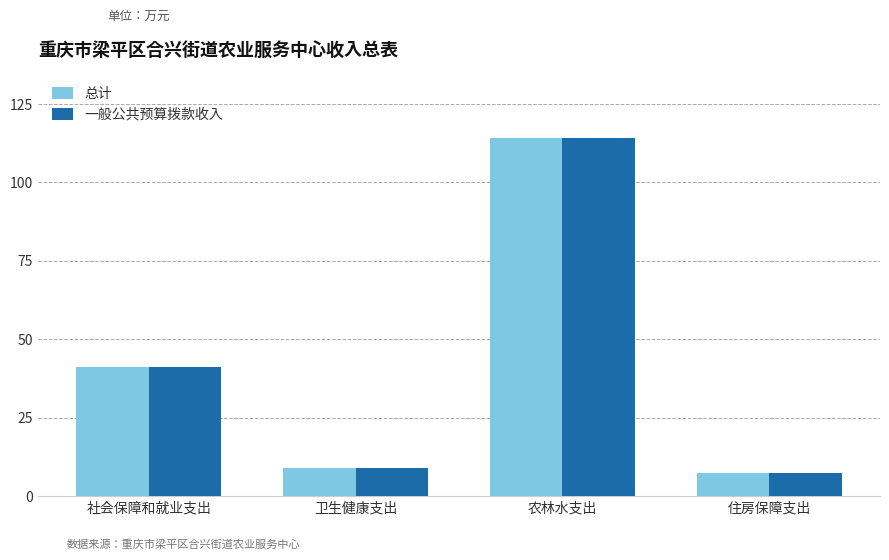

What is the value of the 总计 bar at the 1st from the left?

41.1